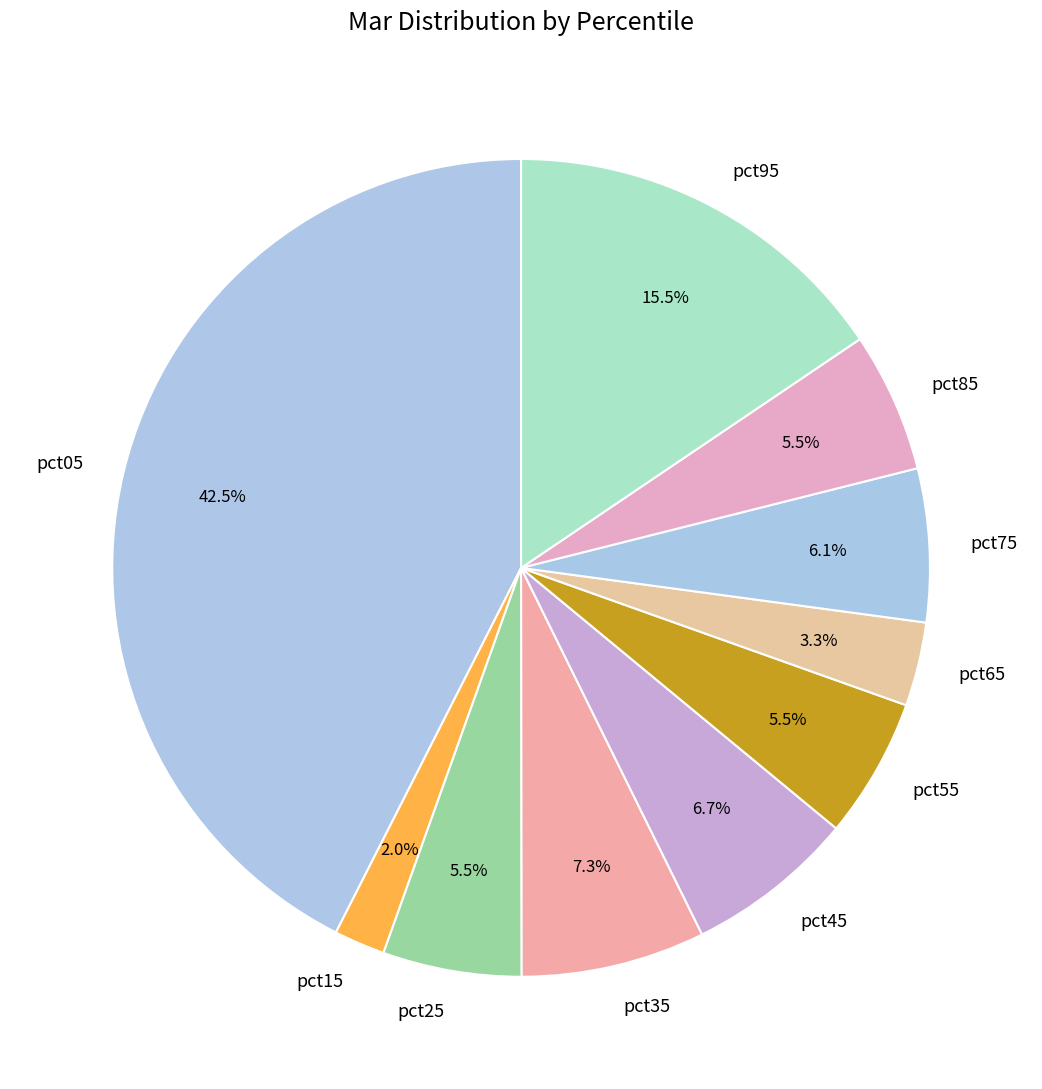

To the nearest percent, what is the difference between the largest and smallest slice percentages?

41%